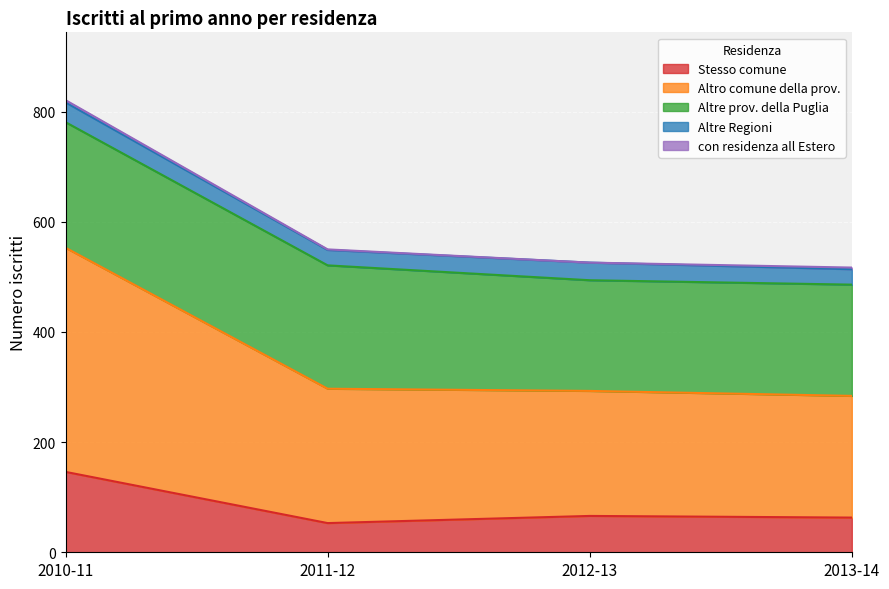

How many values in the con residenza all Estero series exceed 3?

1